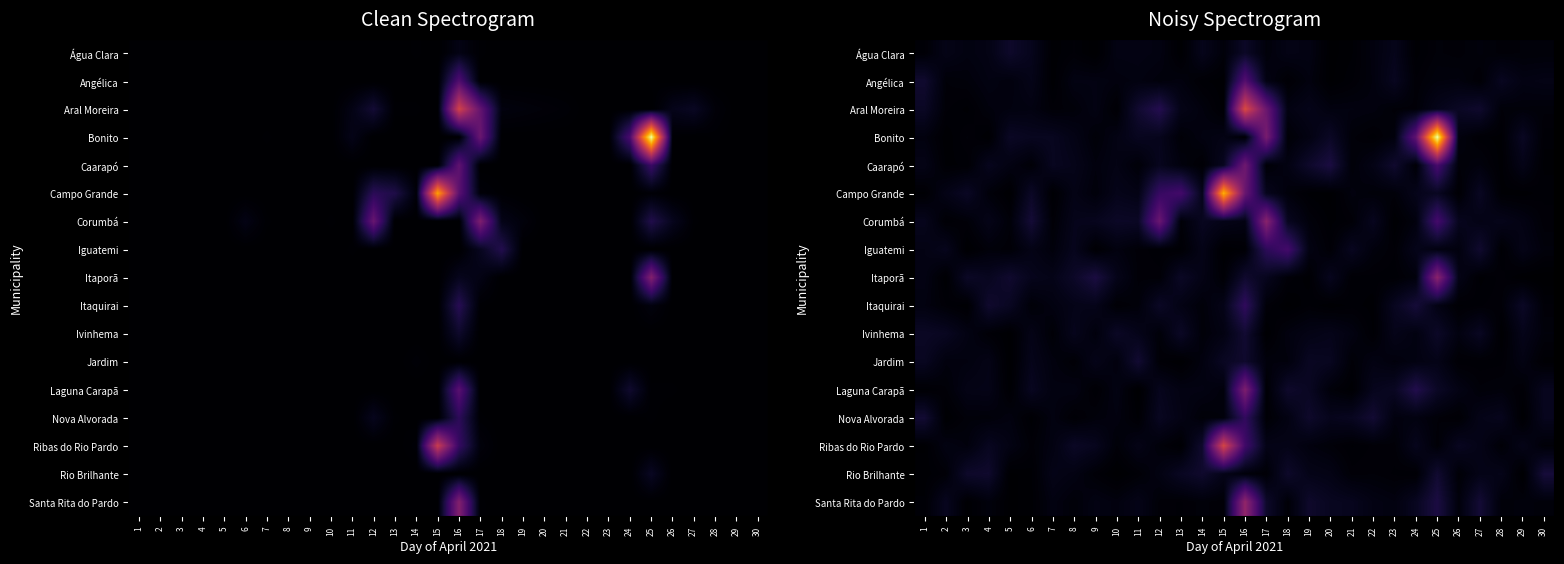

What is the sum of the Santa Rita do Pardo values at 5 and 13?

0.5